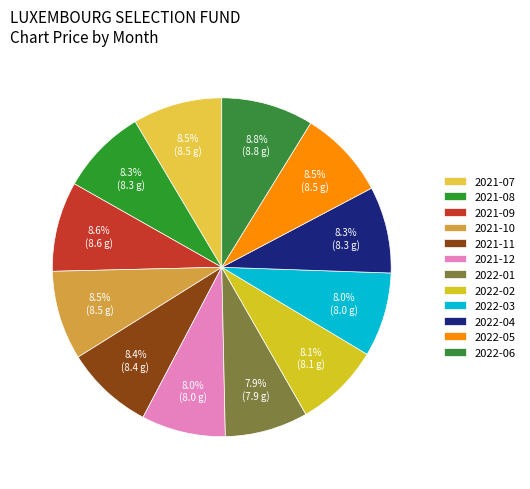

What percentage is the 2022-03 slice, to the nearest percent?

8%